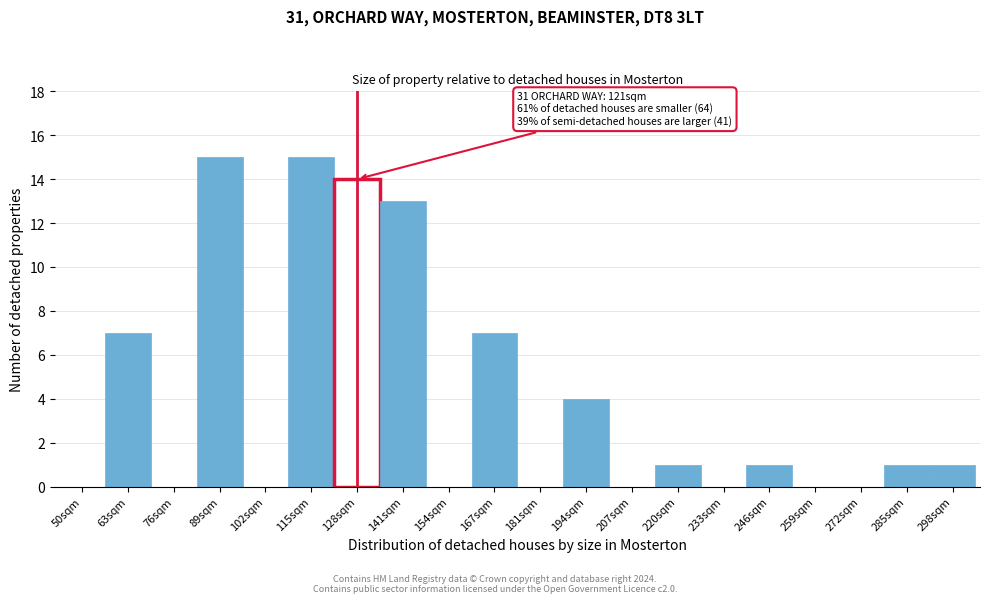

Reading left to right, list all the values displayed in this chart.

50sqm=0	63sqm=7	76sqm=0	89sqm=15	102sqm=0	115sqm=15	128sqm=14	141sqm=13	154sqm=0	167sqm=7	181sqm=0	194sqm=4	207sqm=0	220sqm=1	233sqm=0	246sqm=1	259sqm=0	272sqm=0	285sqm=1	298sqm=1